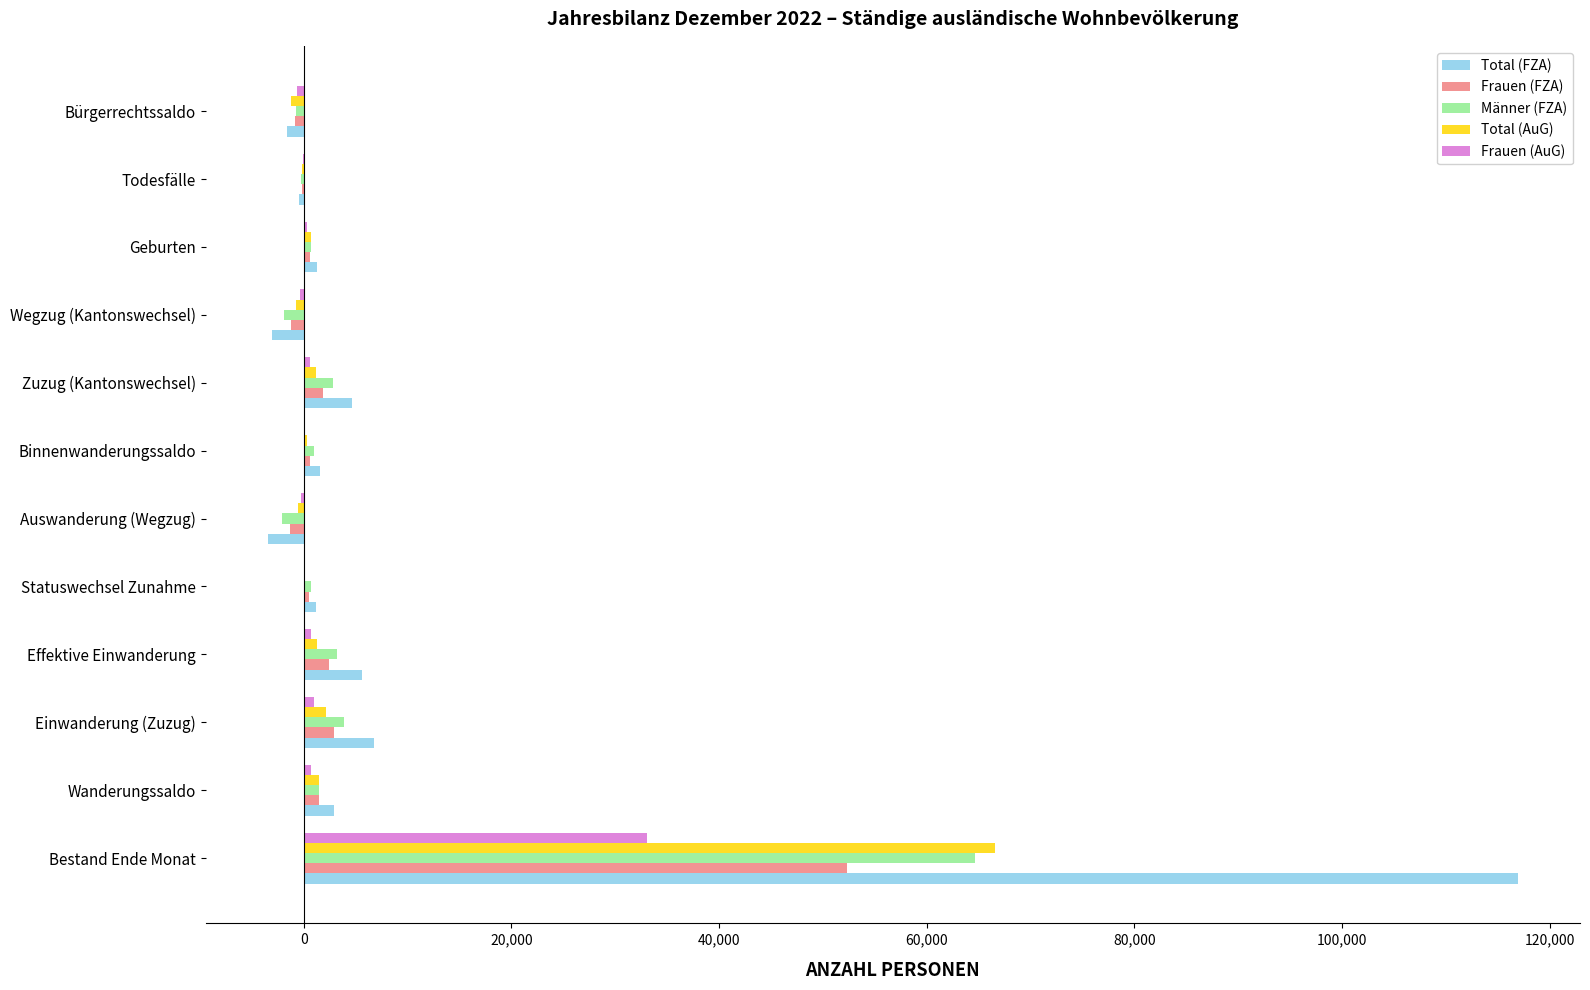

True or false: Total (FZA) has a value of -3102 at Wegzug (Kantonswechsel).

True